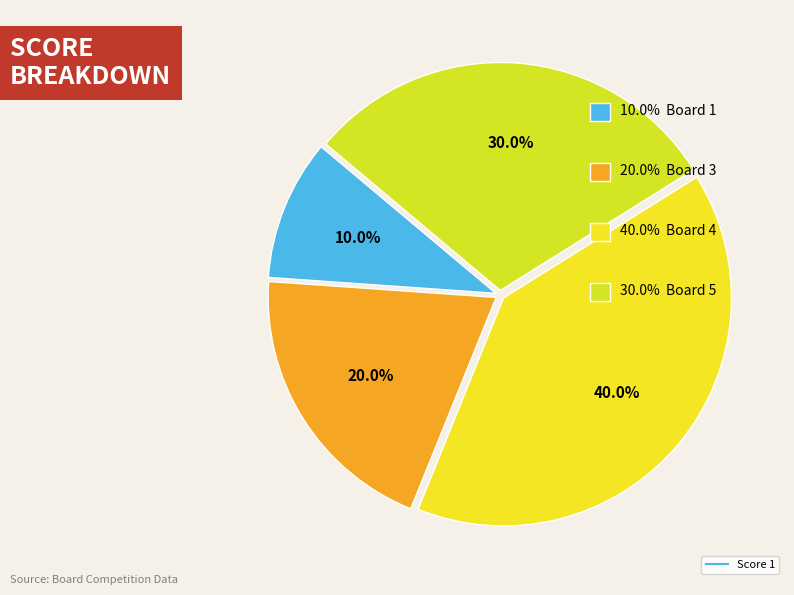

Is Board 4 the majority of the pie?

No